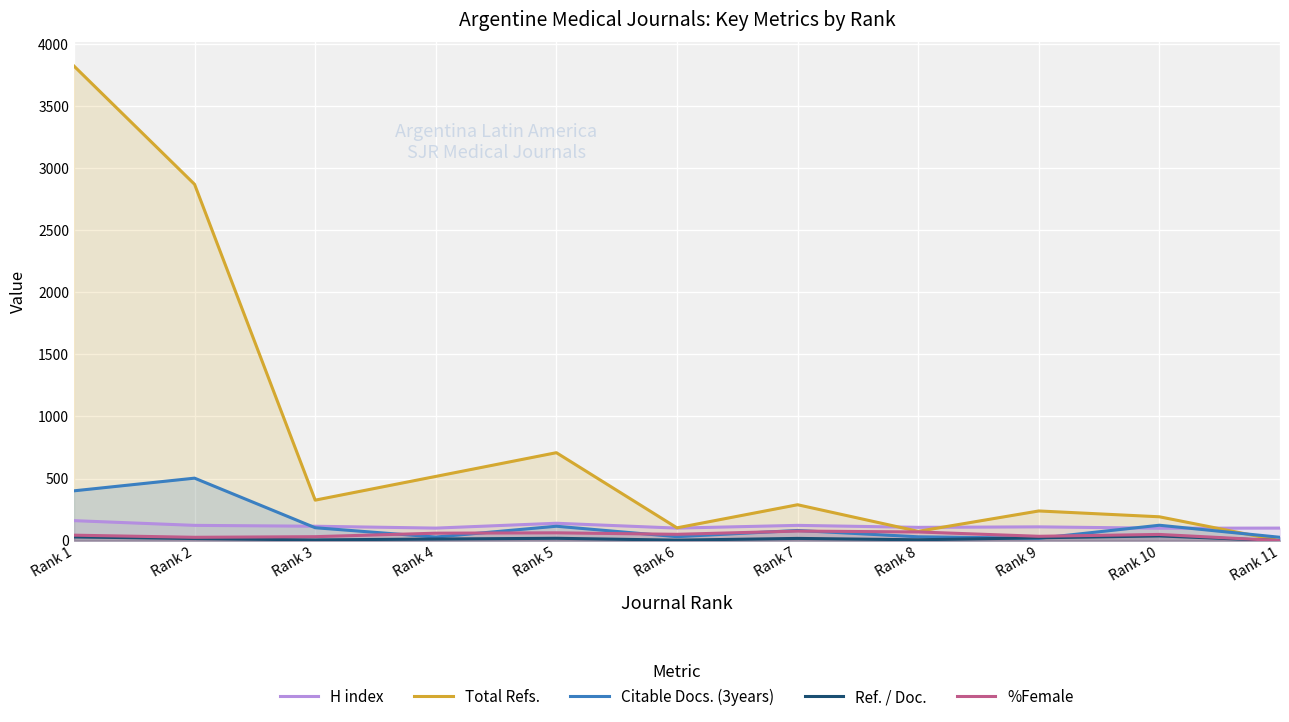

Reading left to right, extract all data points from this chart.

H index: 161	123	116	101	140	101	123	107	111	100	101
Total Refs.: 3820	2868	326	517	708	103	289	75	239	192	0
Citable Docs. (3years): 401	503	104	29	116	32	82	31	19	124	27
Ref. / Doc.: 30	17	6	13	19	4	18	7	23	38	0
%Female: 44	27	32	60	63	51	77	70	35	50	0